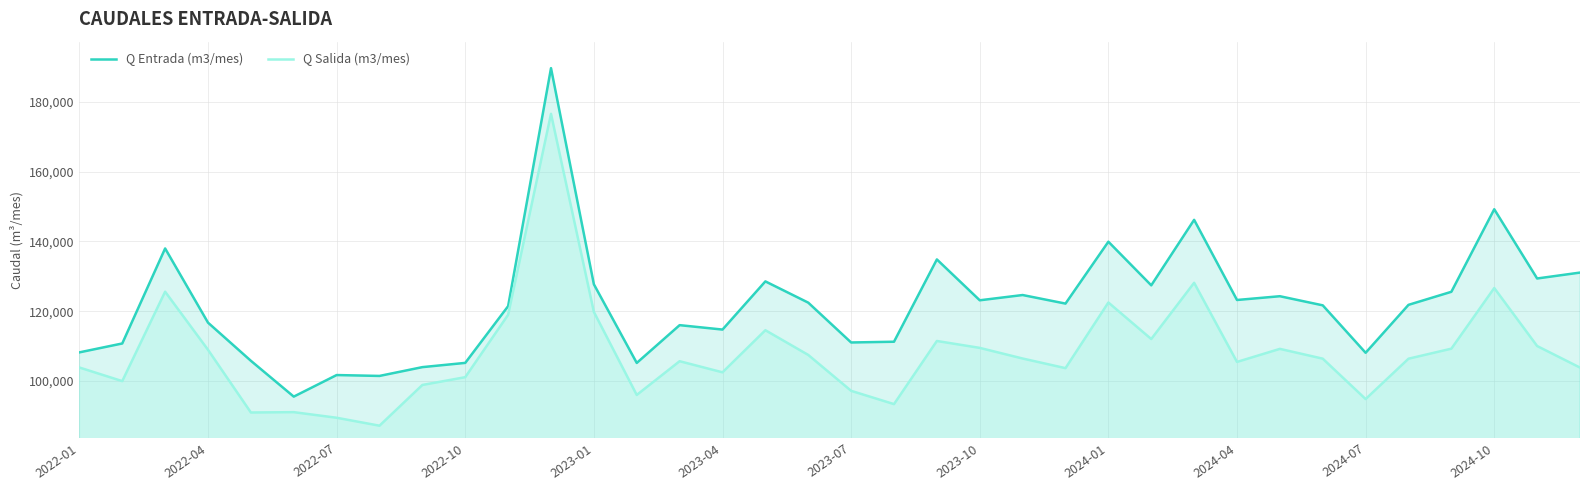

Where is Q Entrada (m3/mes) nearest to the value 142569?

2024-01